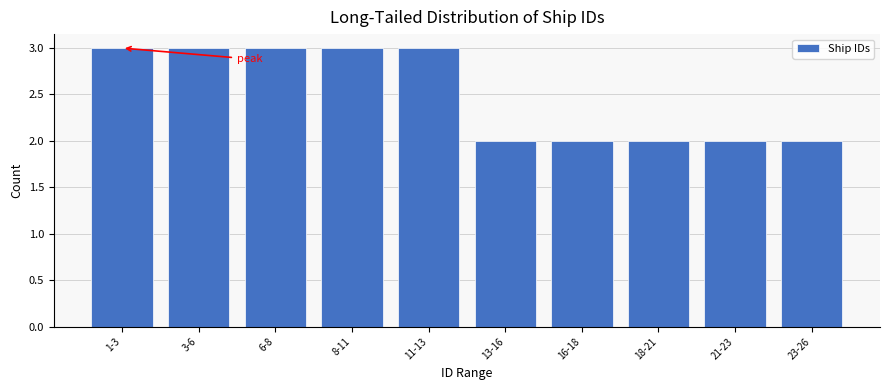

Reading left to right, list all the values displayed in this chart.

3	3	3	3	3	2	2	2	2	2